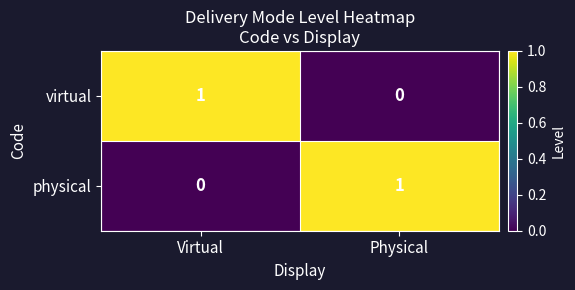

Where is virtual nearest to the value 0?

Physical